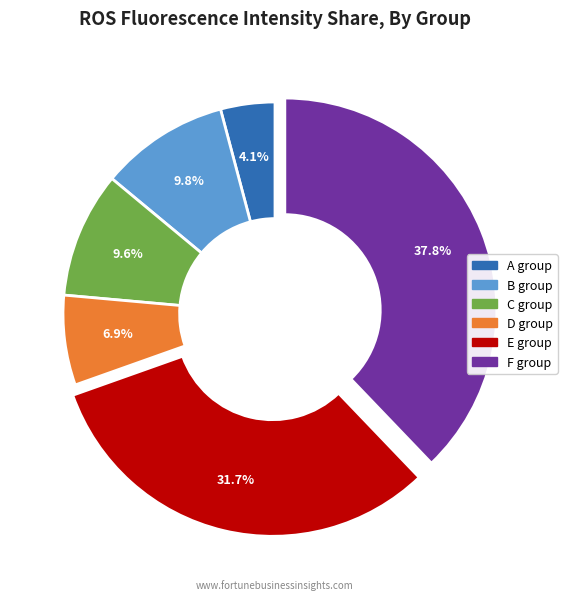

Does D group represent more than half of the total?

No